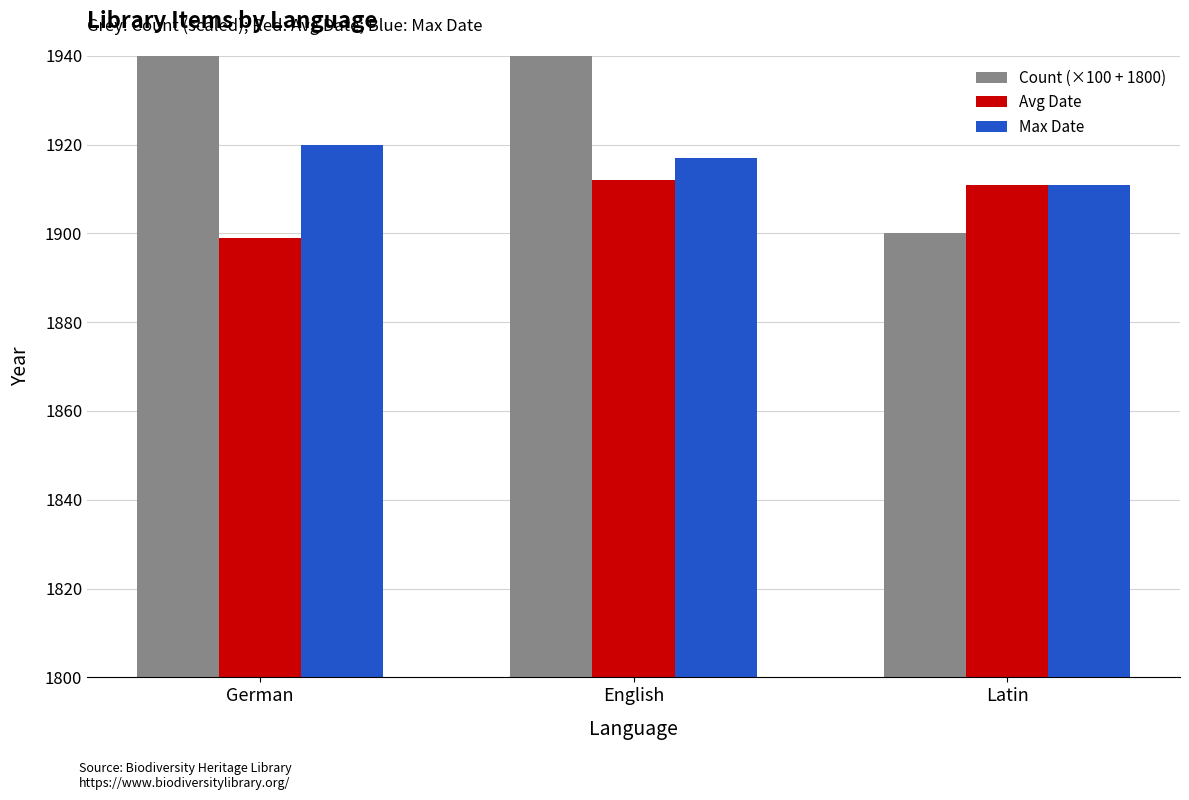

What is the label of the 1st bar from the right?

Latin